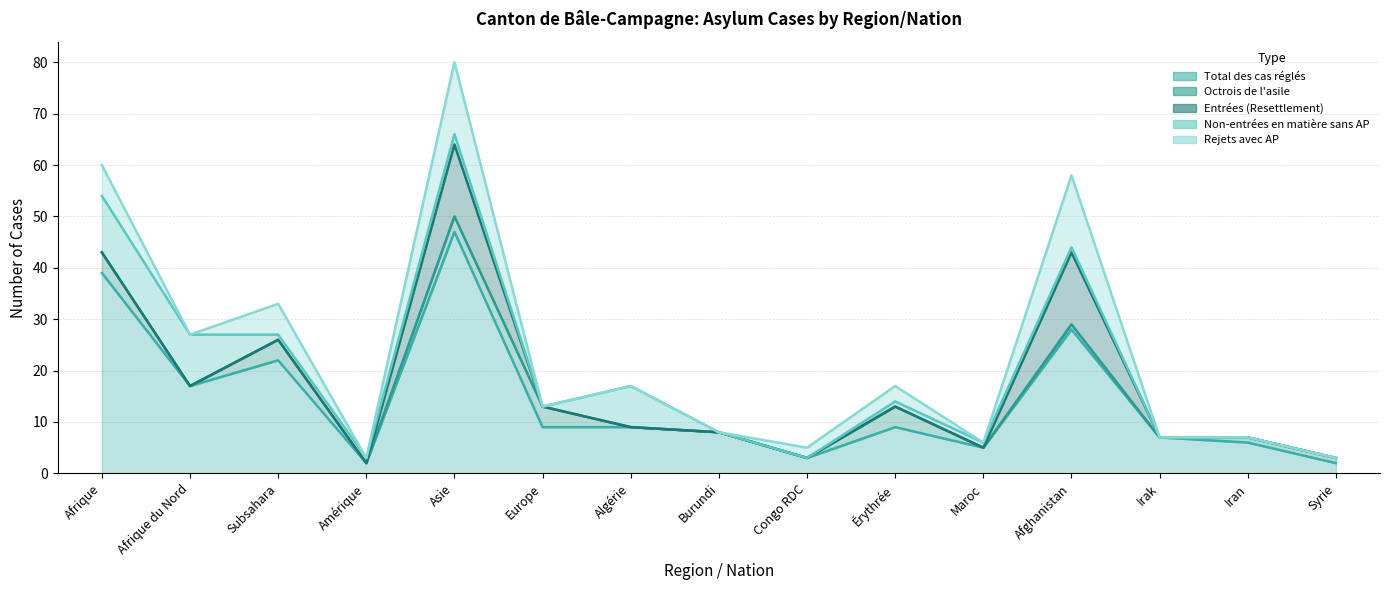

What is the difference between the Total des cas réglés values at Maroc and Amérique?

3